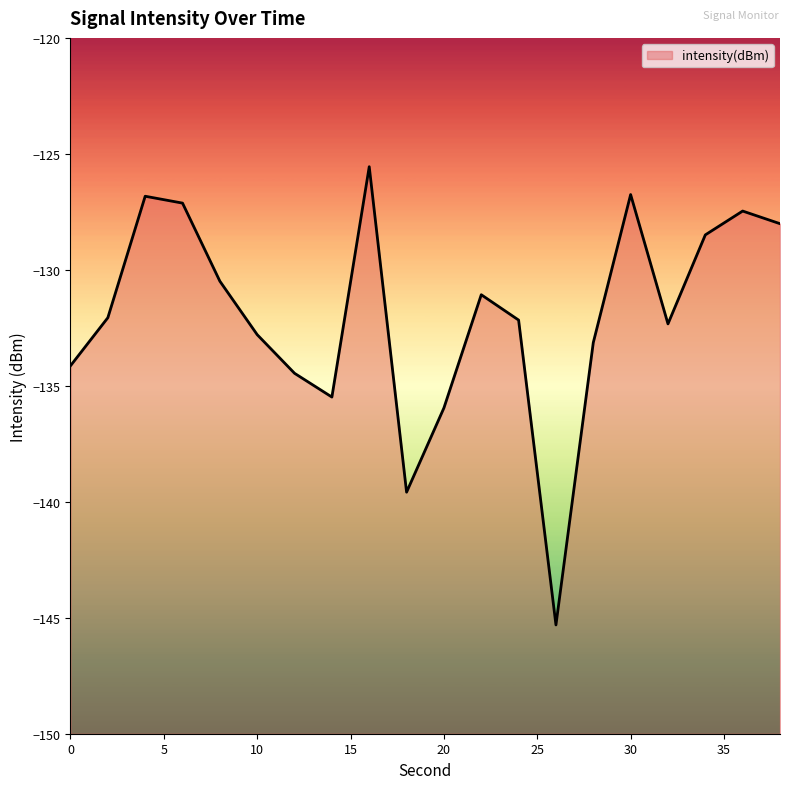

True or false: the data shows -134.5 at 12.

True